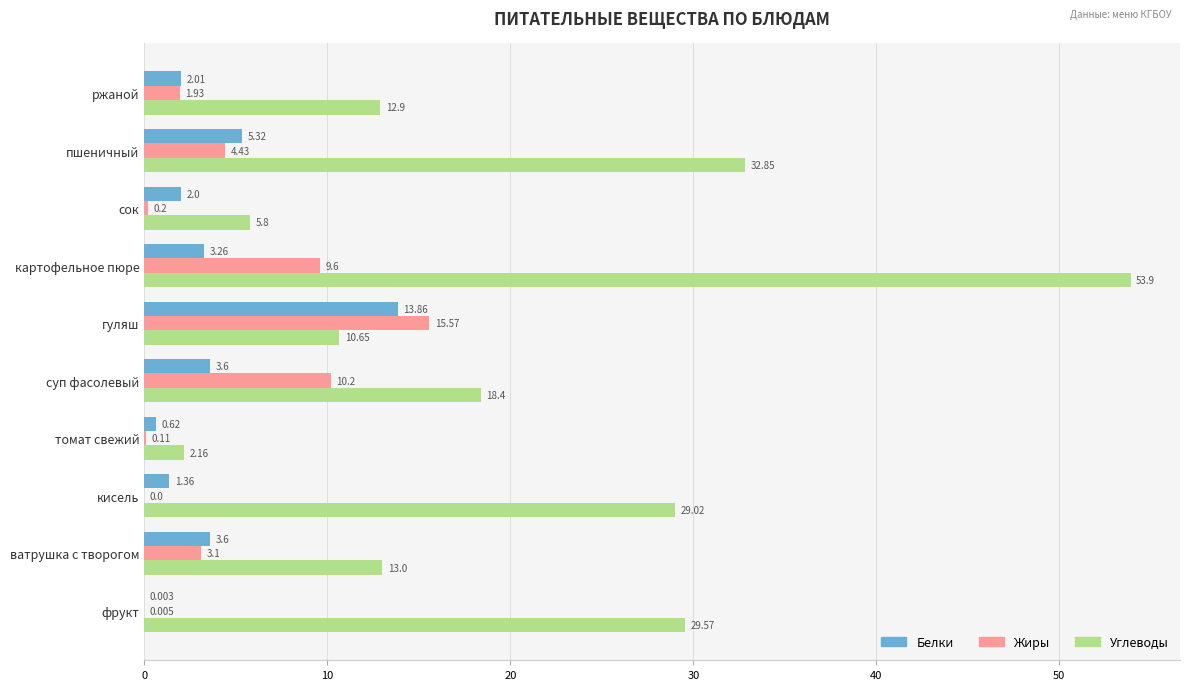

How many data points does each series have?

10